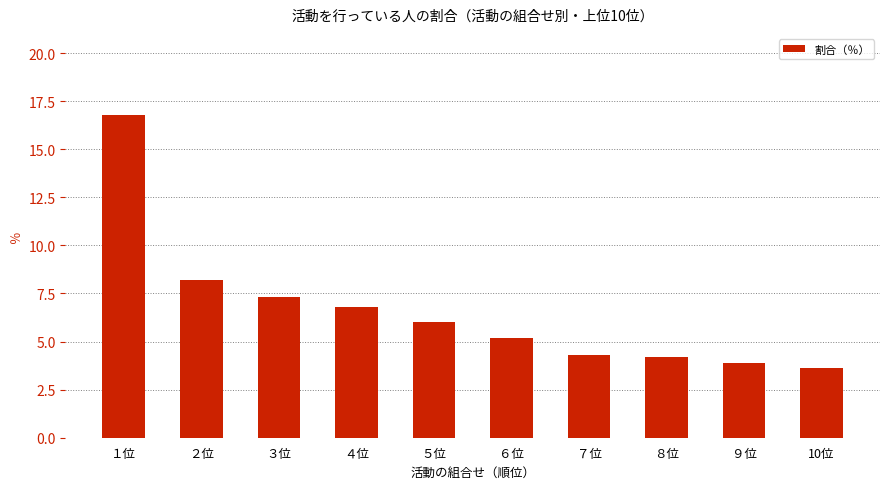

Which has a higher value, ５位 or １位?

１位